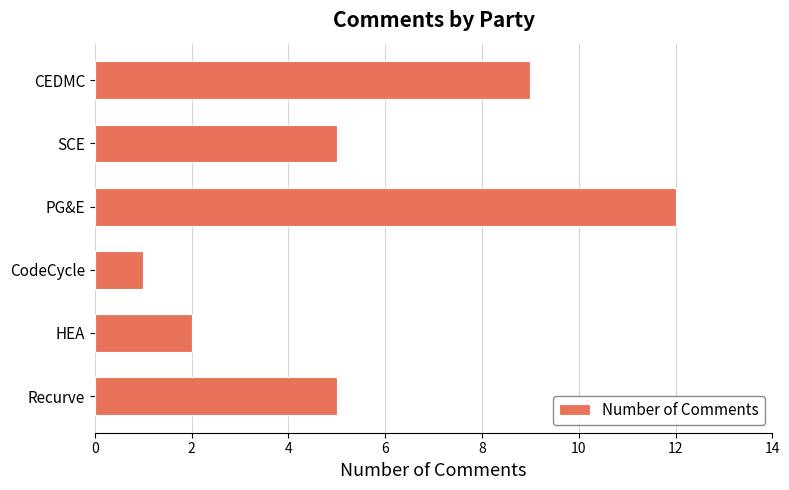

Reading bottom to top, what are all the values shown in this chart?

Recurve=5	HEA=2	CodeCycle=1	PG&E=12	SCE=5	CEDMC=9